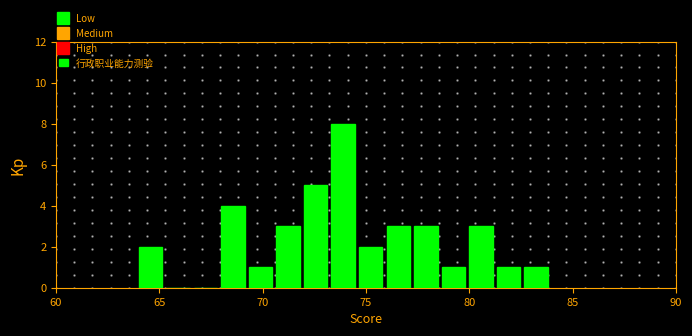

Read against the x-axis, roughly where is the centre of the tallest bar?

74.0